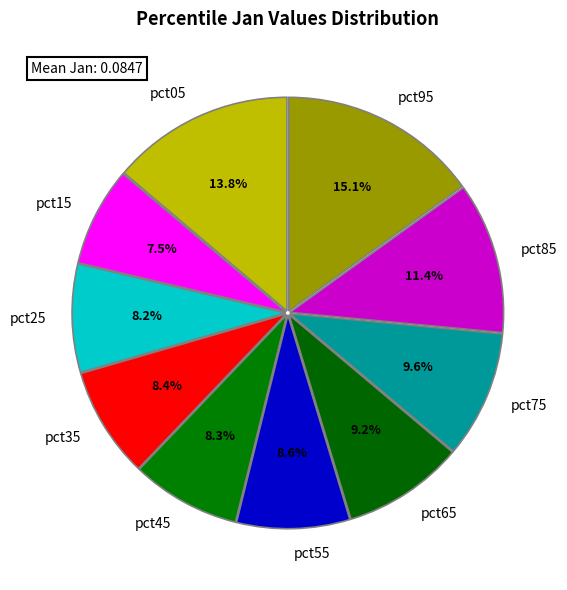

Count the number of slices in the pie.

10